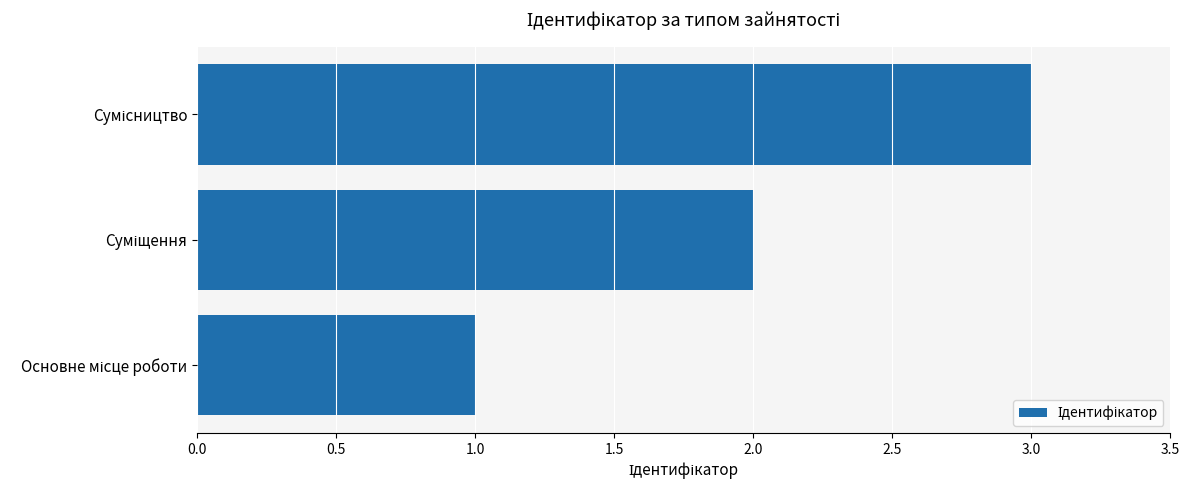

What is the maximum value shown in the chart?

3